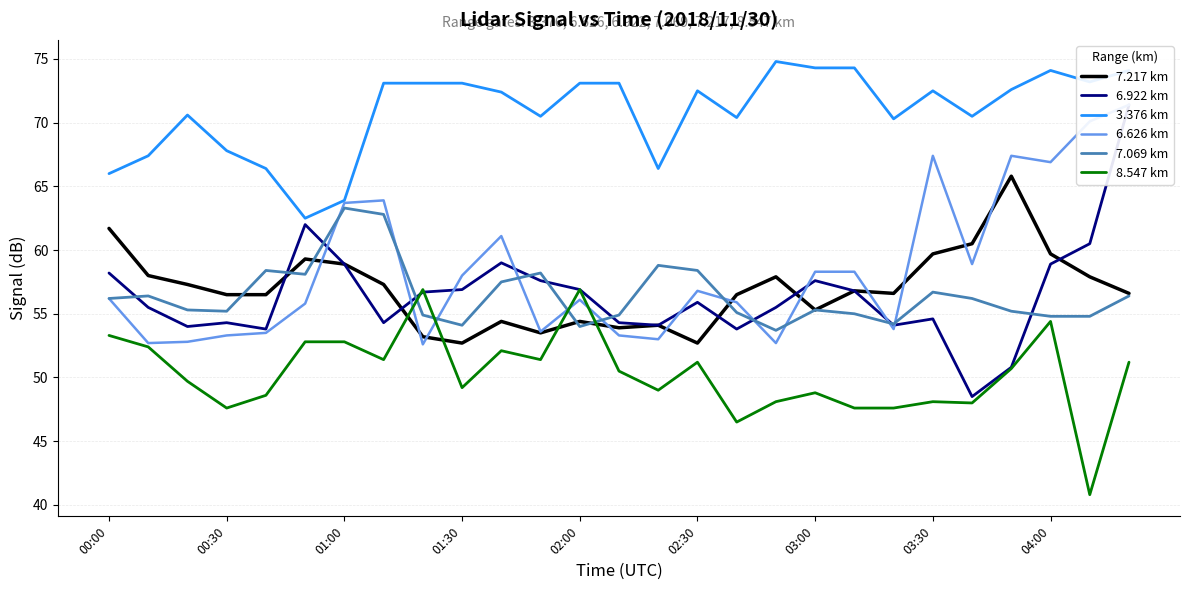

How many interior local valleys does the 7.069 km series have?

6